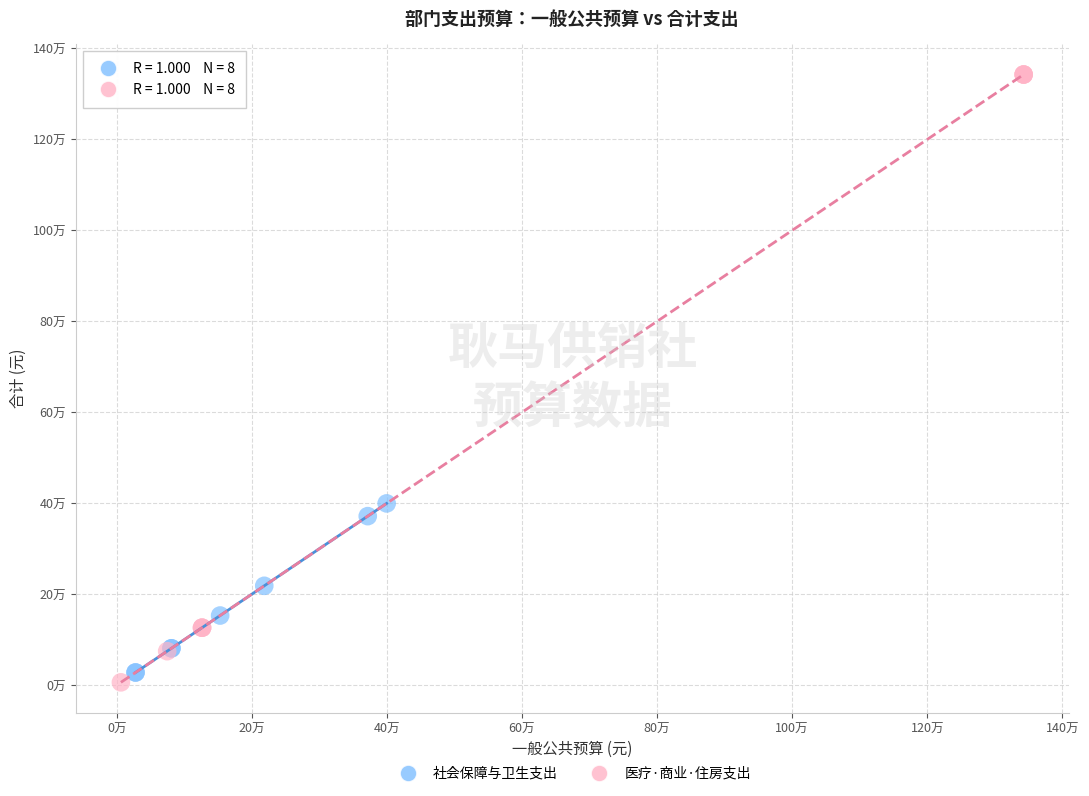

What are all the series names shown in the legend?

社会保障与卫生支出, 医疗·商业·住房支出